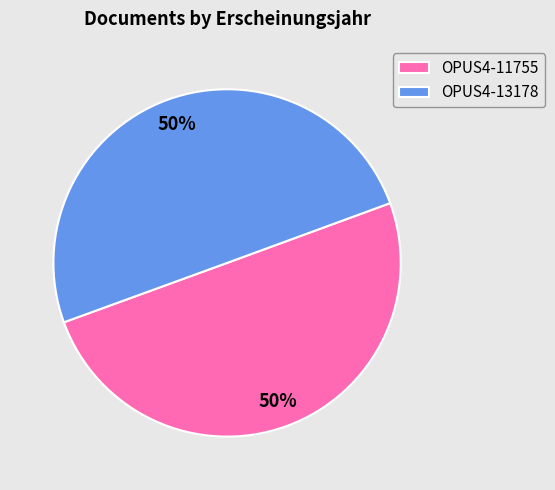

What percentage is the OPUS4-11755 slice, to the nearest percent?

50%